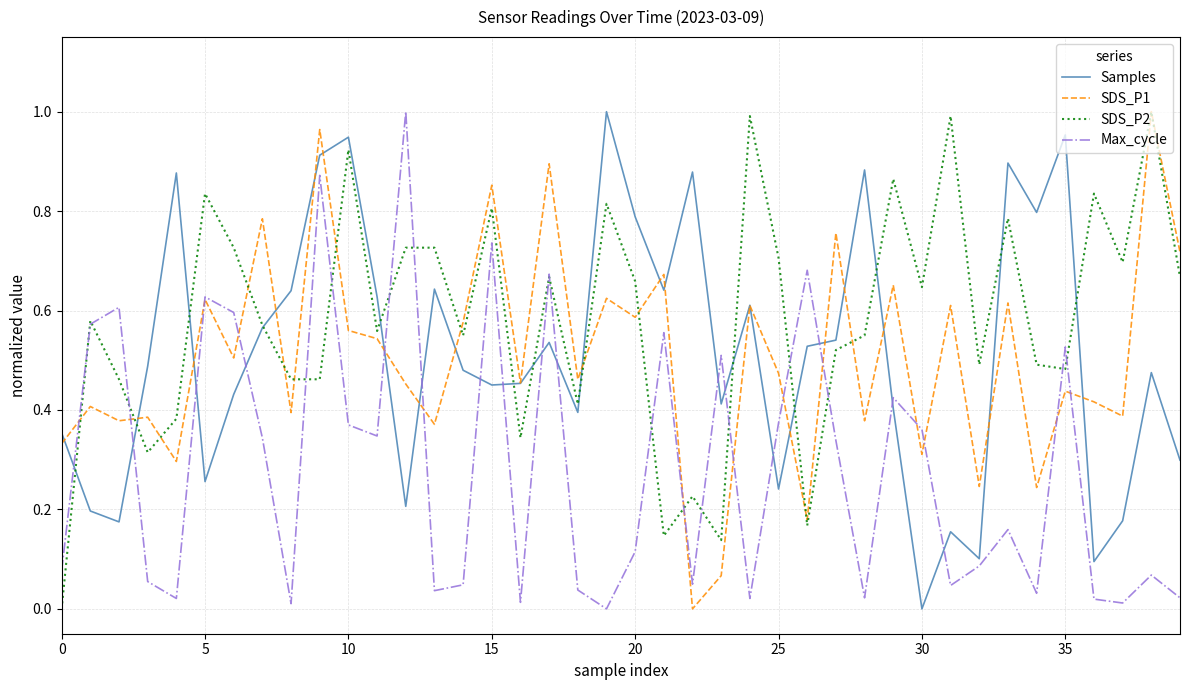

Which series has the largest total across all categories?

SDS_P2